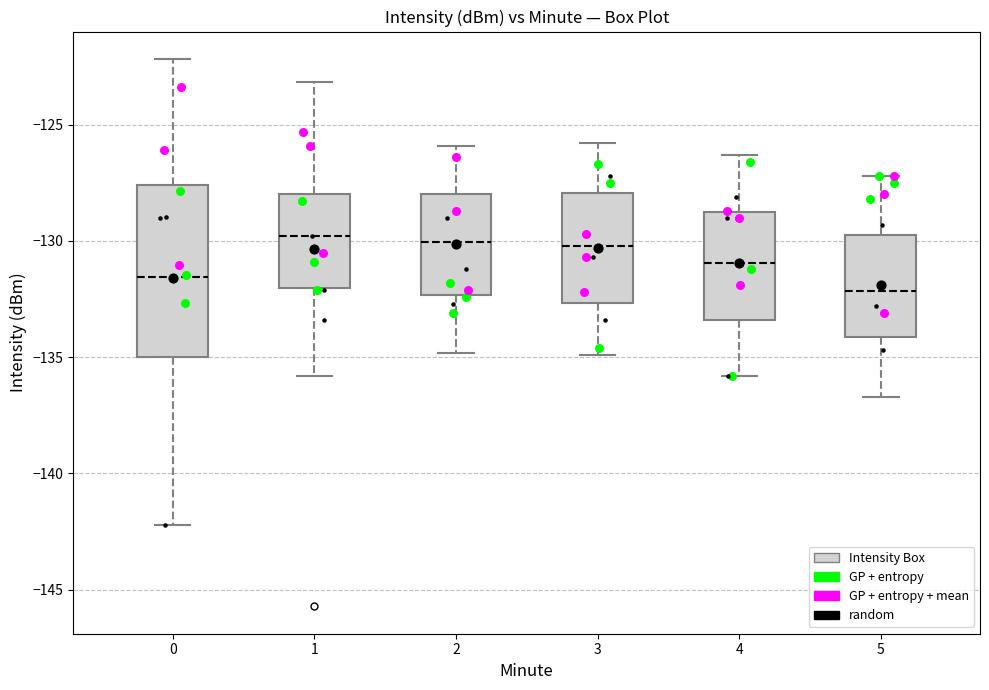

Reading left to right, read every box against the y-axis: the position of its median line, the range the box covers, and the ends of its whiskers. The values are not printed on the chart, so give them approximately, as read against the axis.

0: median -131.5, box -135.0 to -127.5, whiskers -142.0 to -122.0
1: median -130.0, box -132.0 to -128.0, whiskers -136.0 to -123.0
2: median -130.0, box -132.5 to -128.0, whiskers -135.0 to -126.0
3: median -130.0, box -132.5 to -128.0, whiskers -135.0 to -126.0
4: median -131.0, box -133.5 to -129.0, whiskers -136.0 to -126.5
5: median -132.0, box -134.0 to -129.5, whiskers -136.5 to -127.0